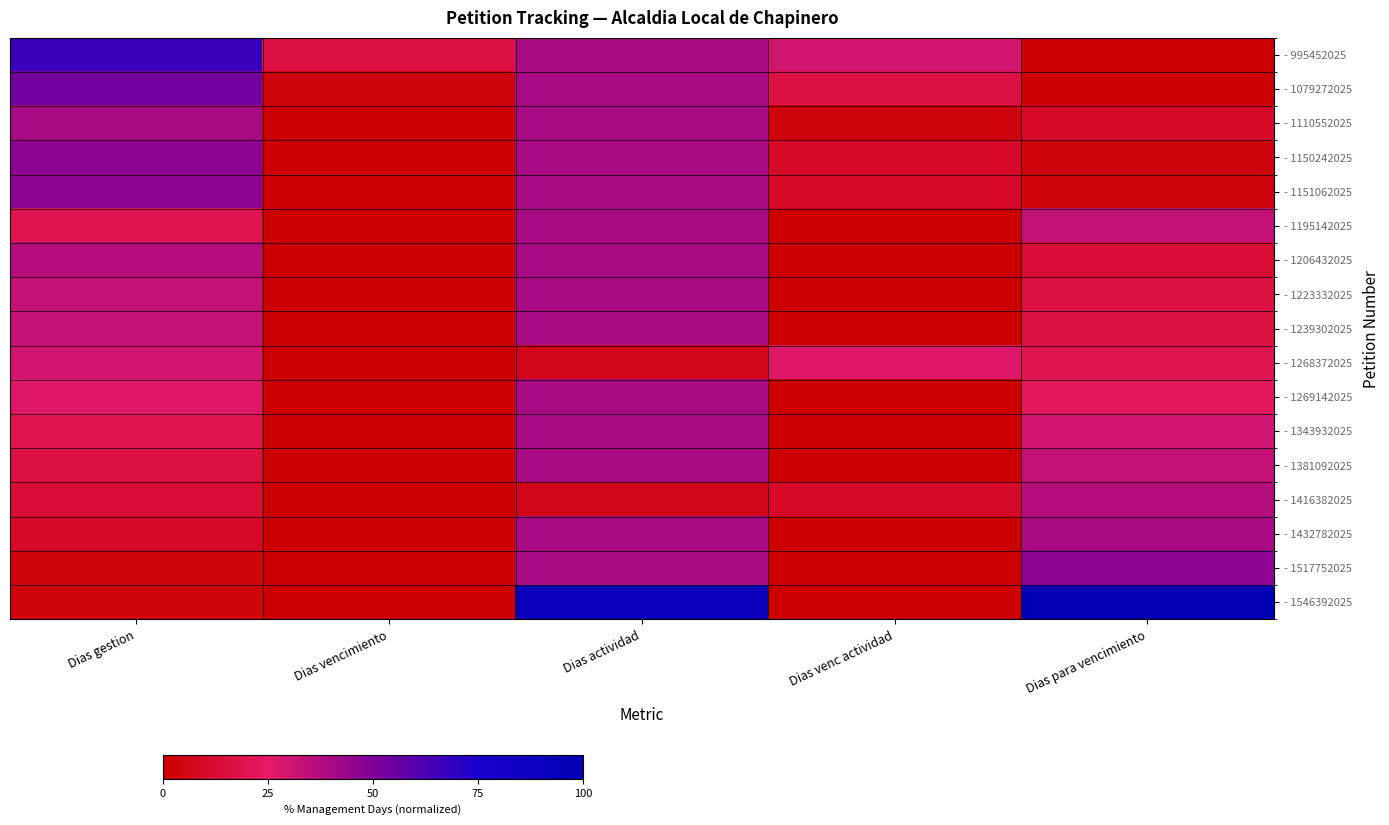

Which series has the largest total across all categories?

- 1546392025